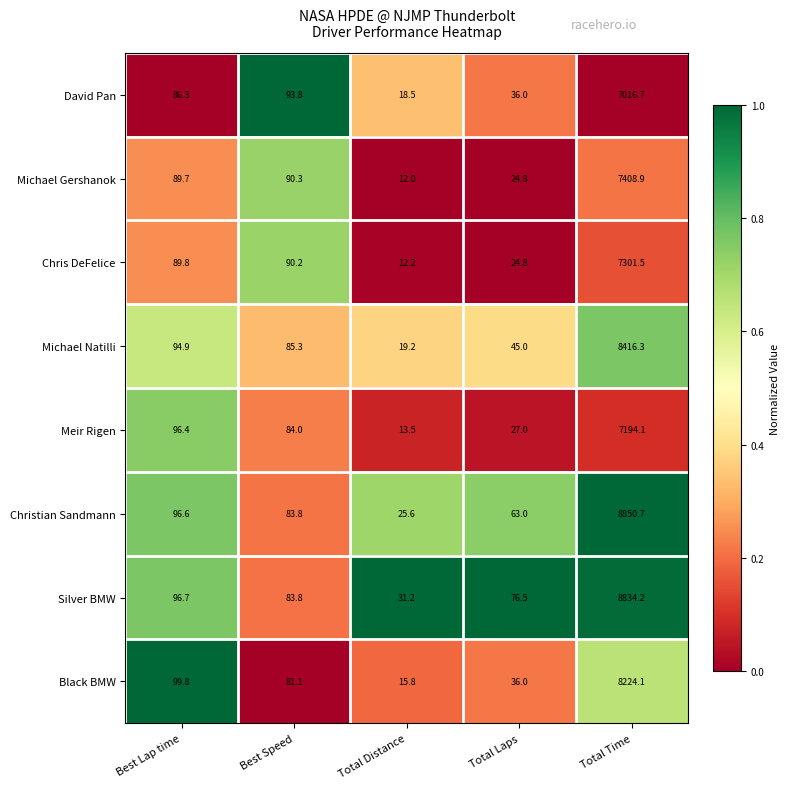

Rank the series by their maximum value, from highest to lowest.

Christian Sandmann, Silver BMW, Michael Natilli, Black BMW, Michael Gershanok, Chris DeFelice, Meir Rigen, David Pan